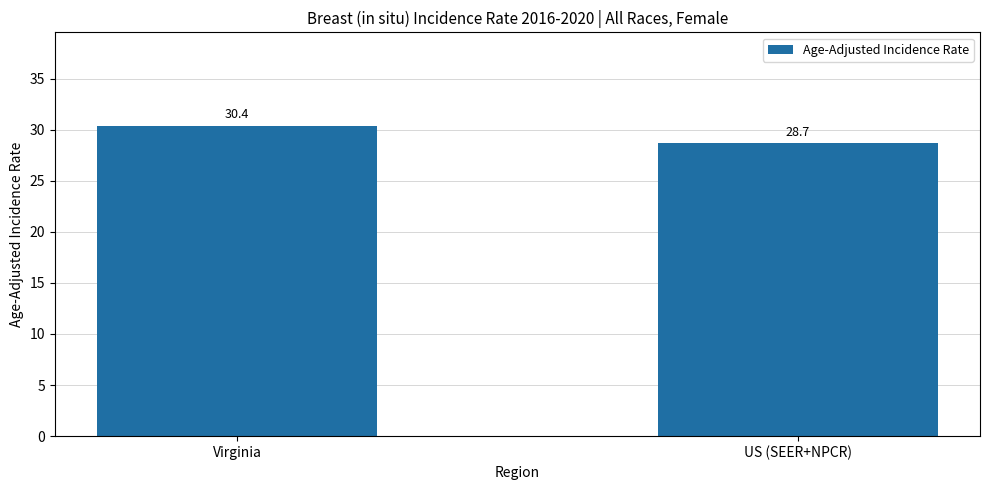

Reading right to left, extract all data points from this chart.

28.7	30.4